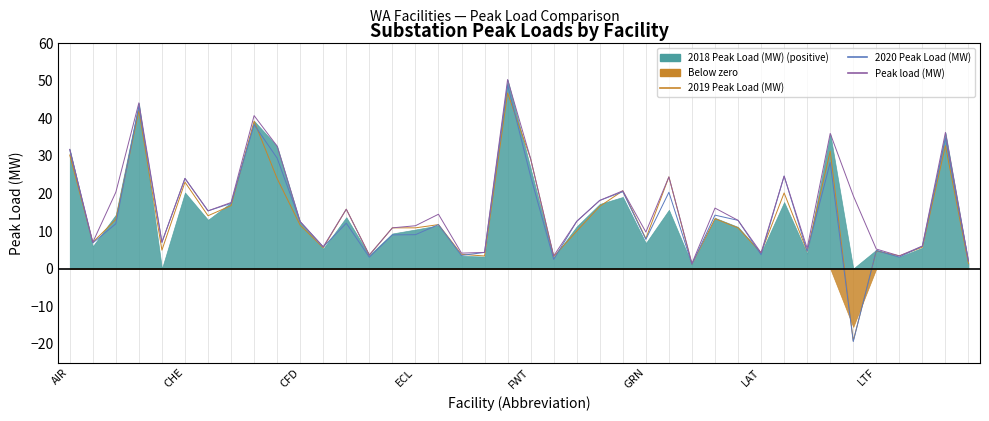

At which label is 2020 Peak Load (MW) closest to 14?

28